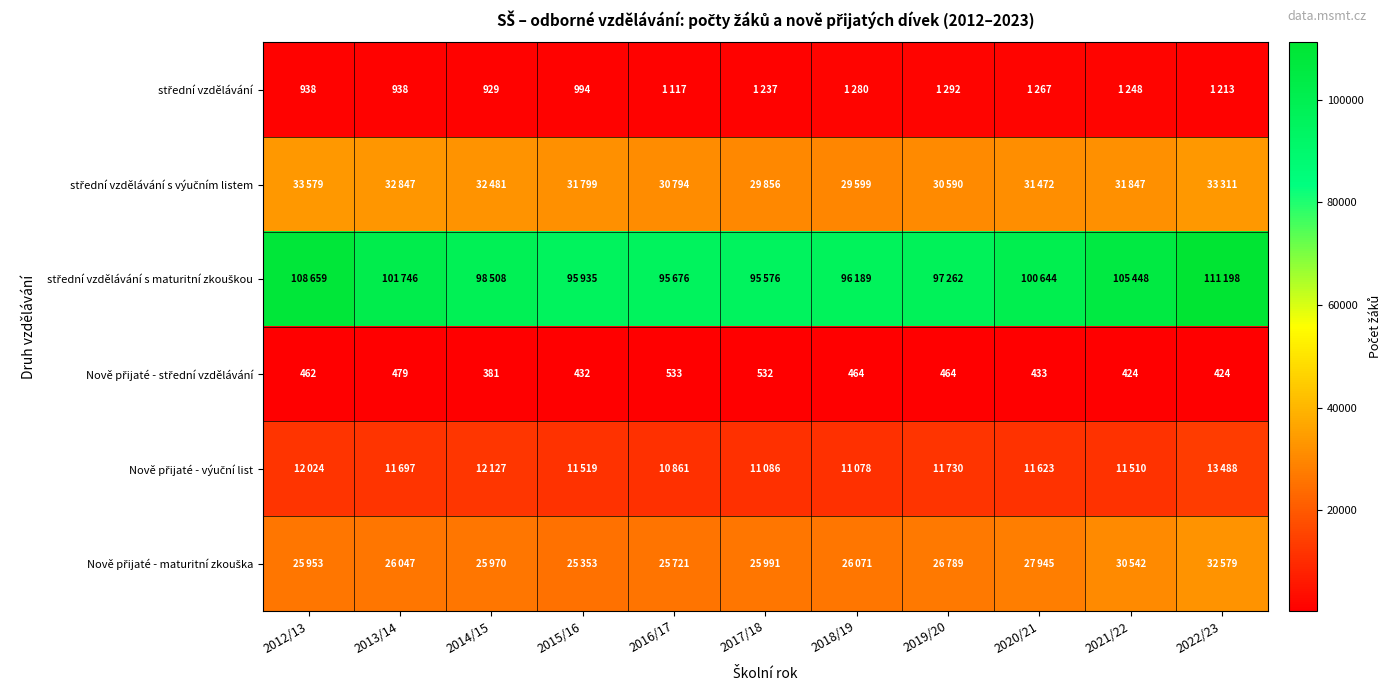

Read the střední vzdělávání s výučním listem value at 2019/20.

30590